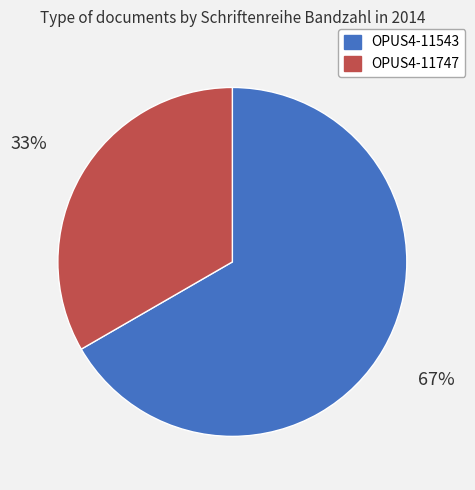

Do OPUS4-11543 and OPUS4-11747 together represent more than half of the pie?

Yes